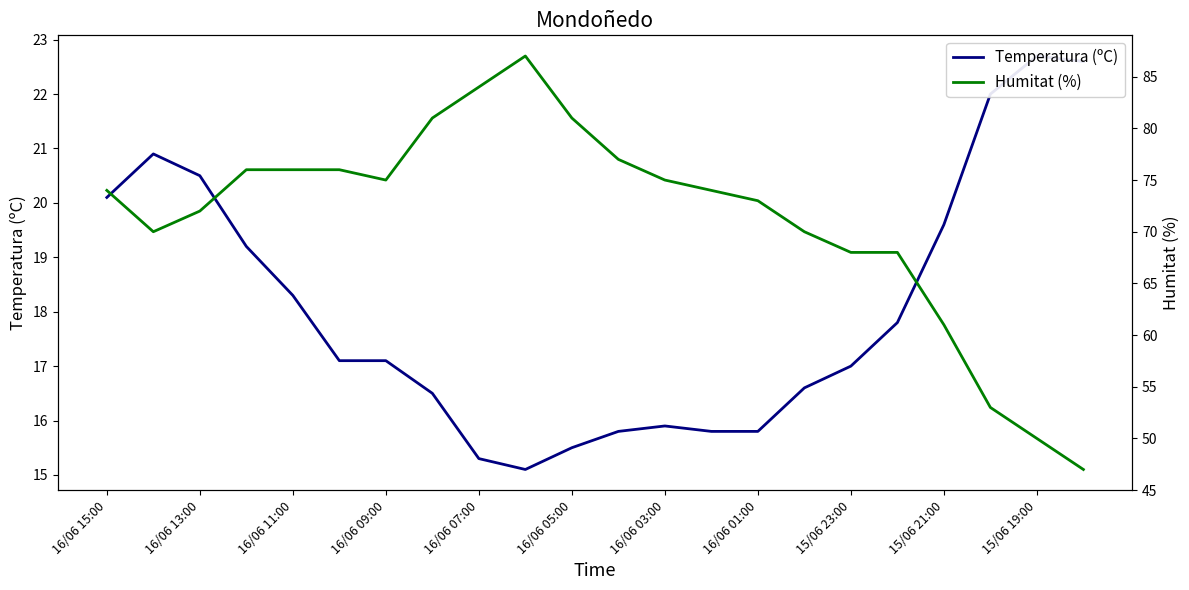

True or false: Temperatura (ºC) and Humitat (%) intersect in this chart.

False